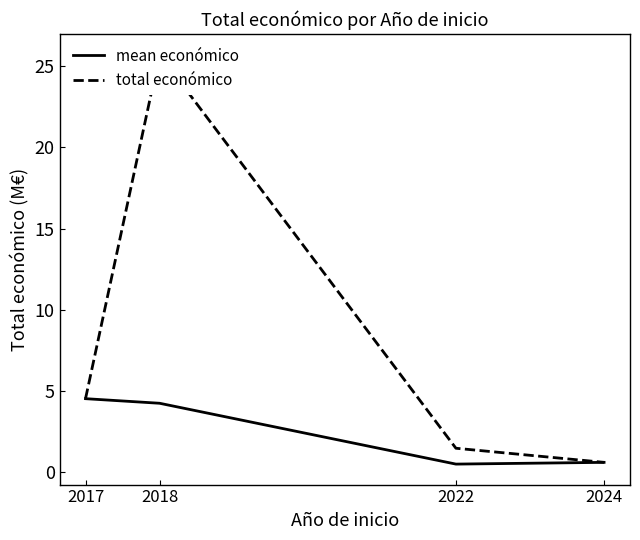

Count the number of categories in the chart.

4